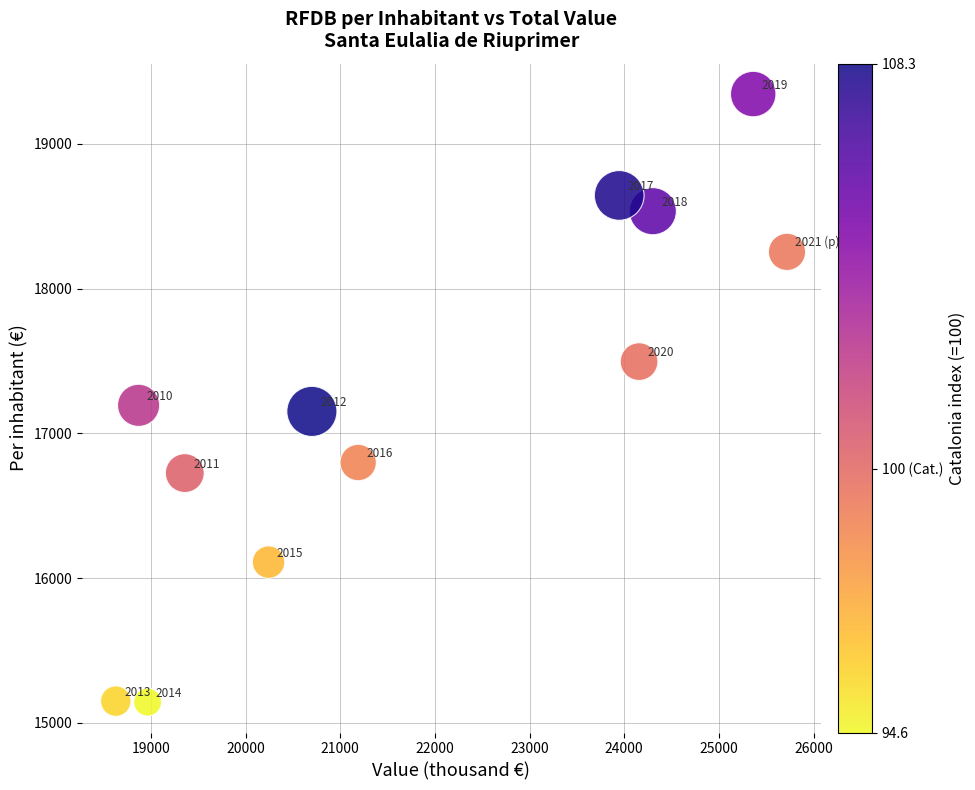

What Y value in the scatter plot is closest to 17244?

17194